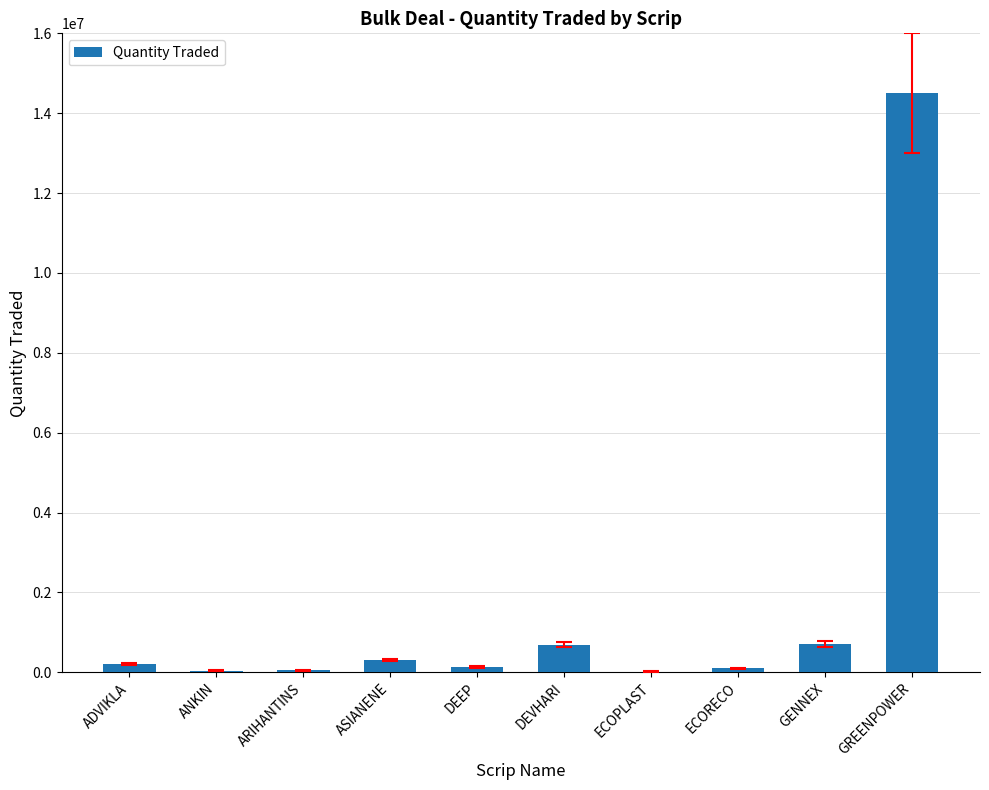

Which label corresponds to the largest value in the chart?

GREENPOWER